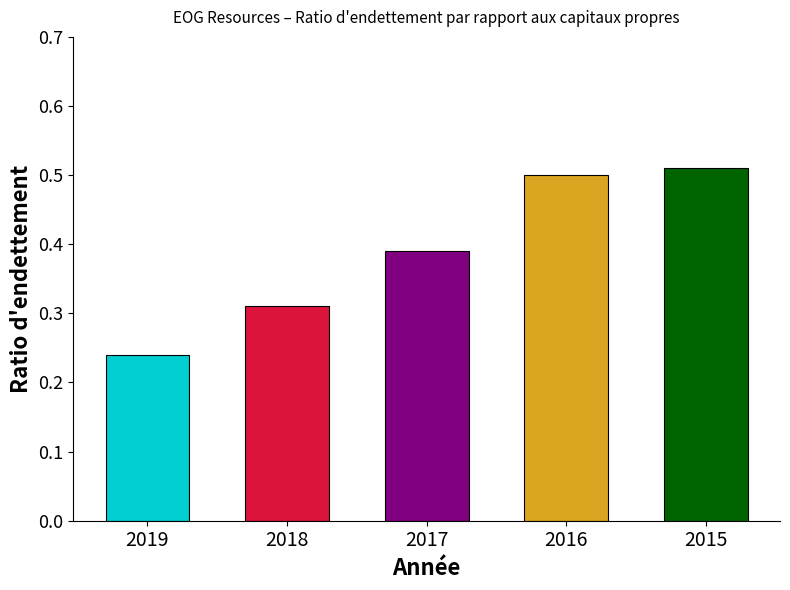

List the labels in order of value, largest first.

2015, 2016, 2017, 2018, 2019